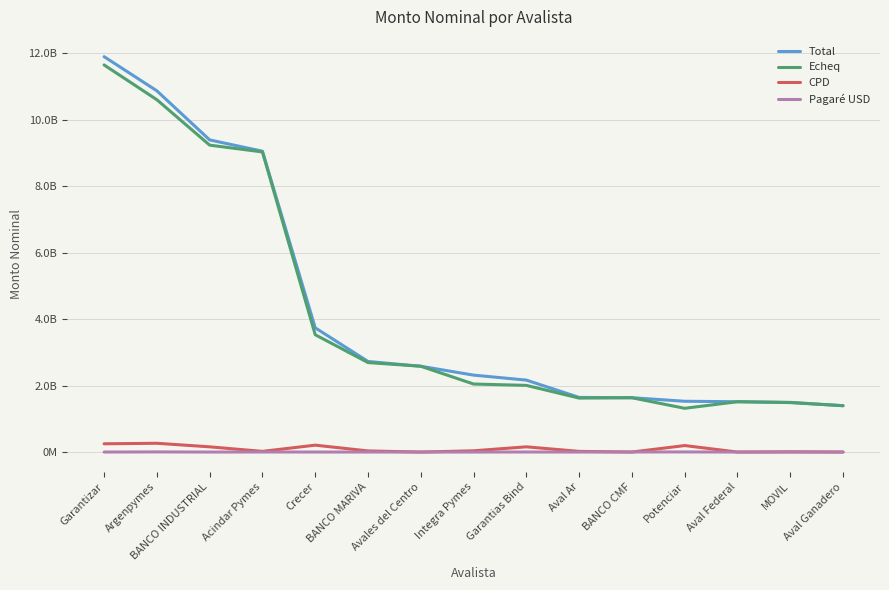

The Echeq series shows 2005014475.5 at Garantias Bind. True or false?

True